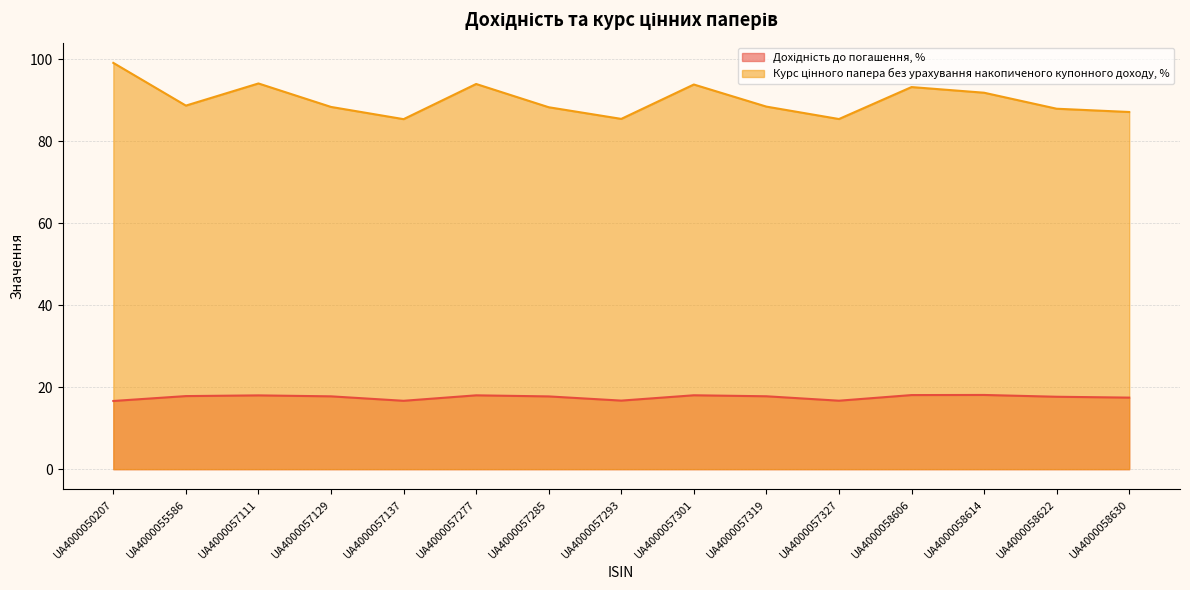

Read the Дохідність до погашення, % value at UA4000057319.

17.8